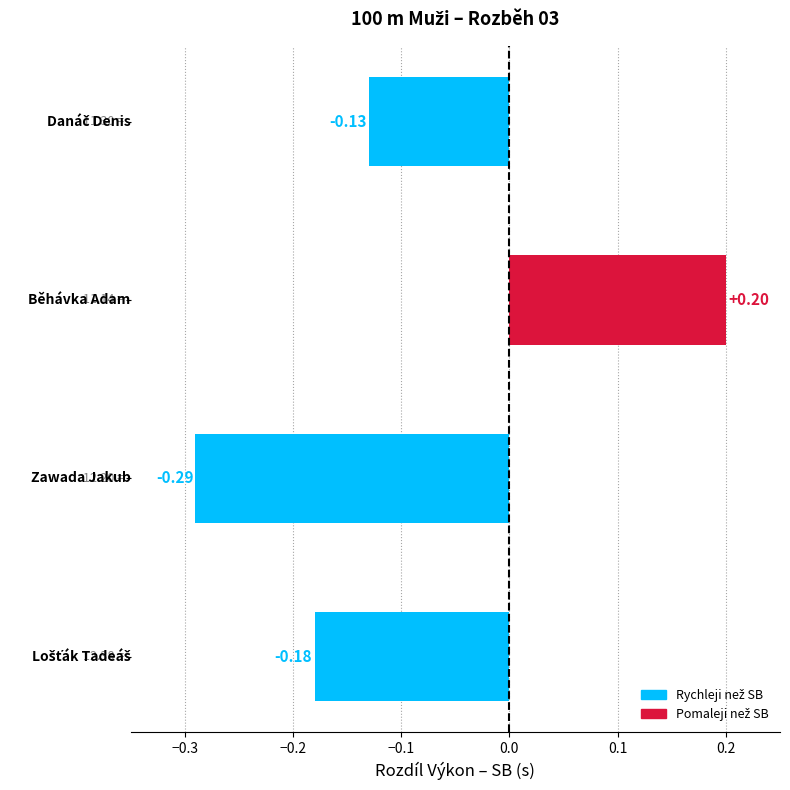

What is the difference between the maximum and minimum values?

0.5